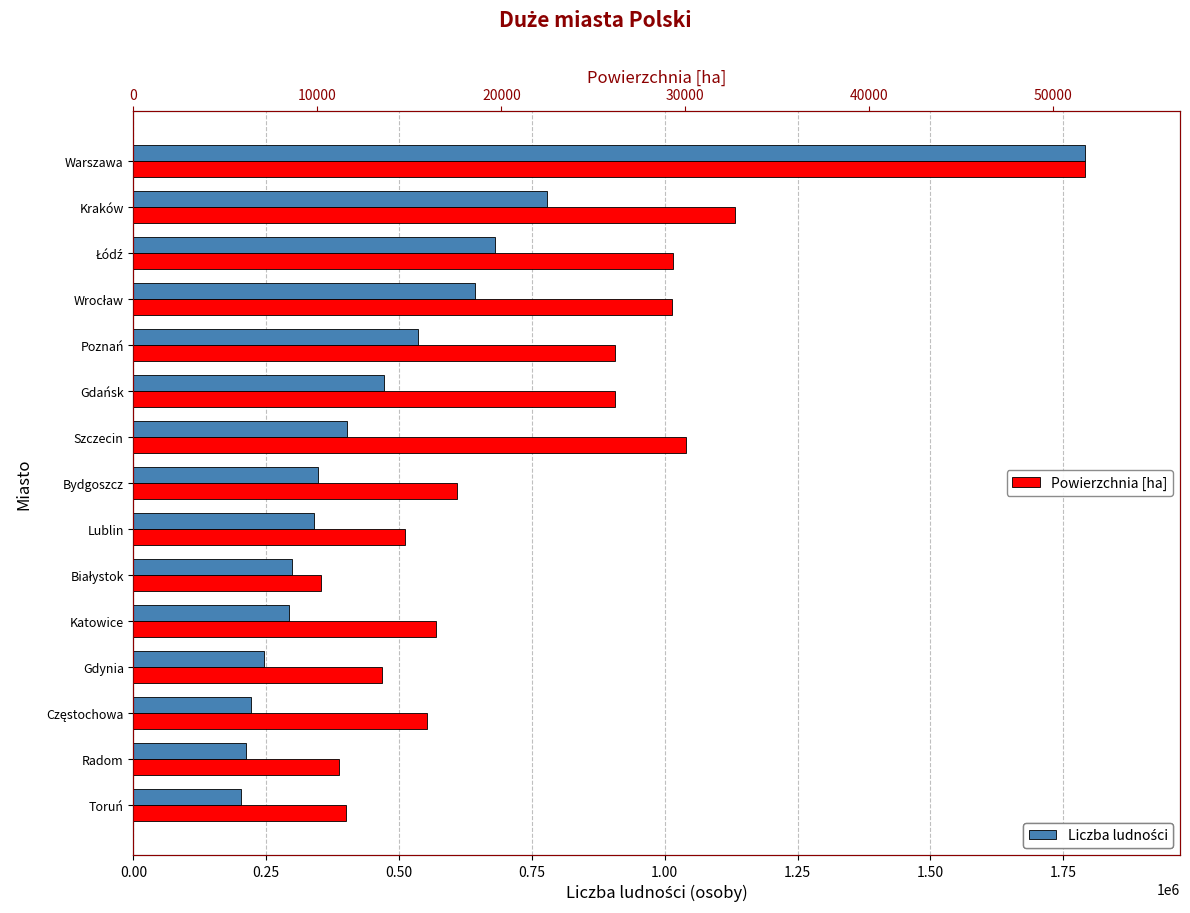

Reading left to right, extract all data points from this chart.

Liczba ludności: 1790658	779115	679941	642869	534813	470907	401907	348190	339784	297554	292774	246348	220433	211371	201447
Powierzchnia [ha]: 51724	32685	29325	29282	26191	26196	30060	17598	14747	10213	16464	13514	15971	11180	11572